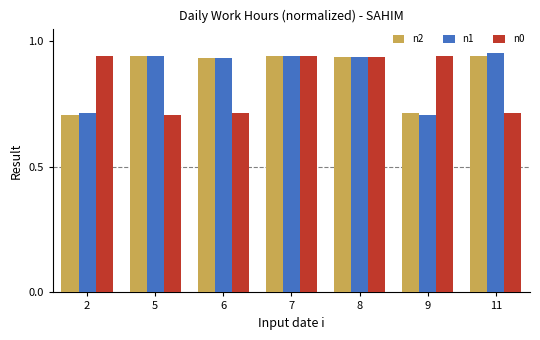

What is the total value across all series at 2?

2.4